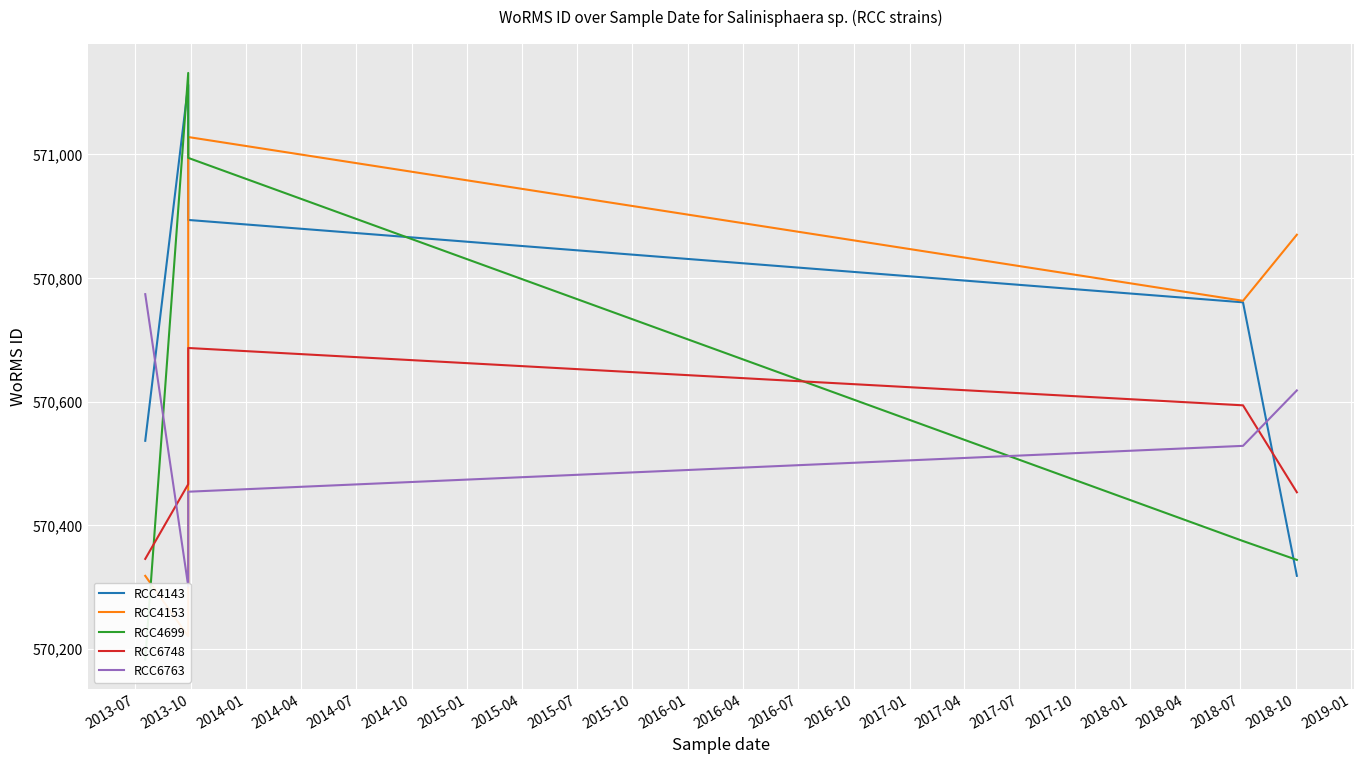

True or false: RCC4153 and RCC4699 cross at least once.

True